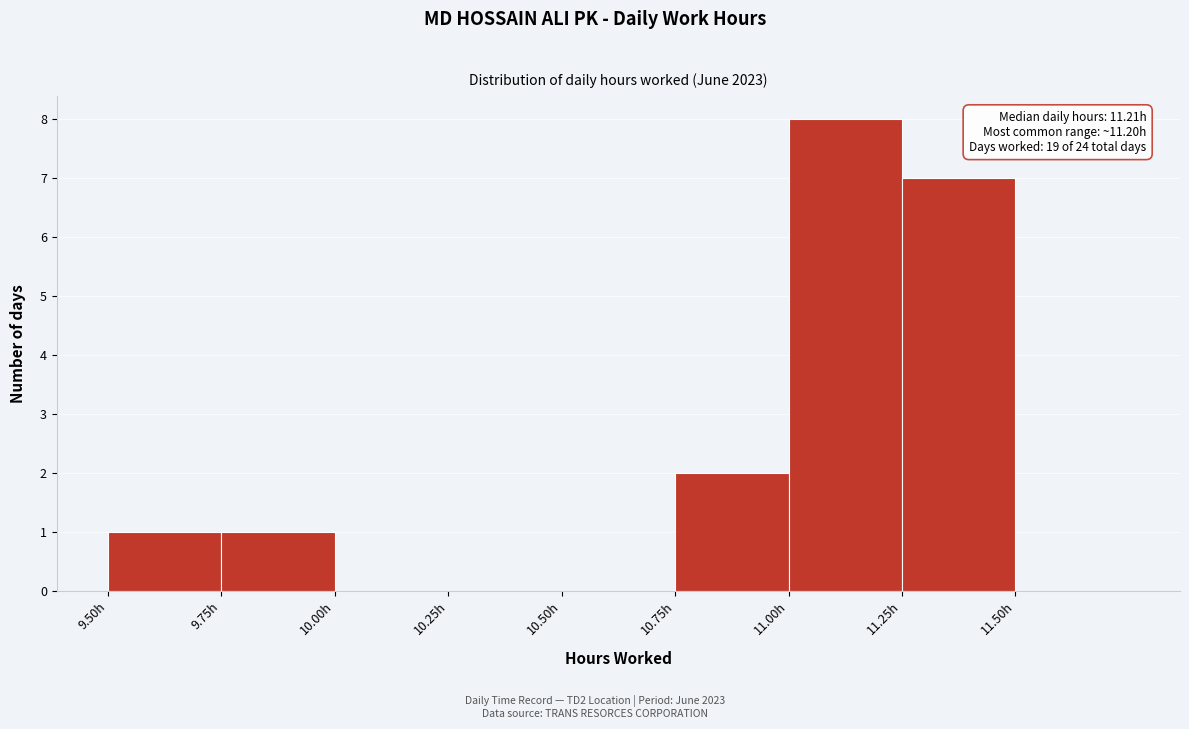

Which range on the x-axis has the tallest bar?

11.00 to 11.25